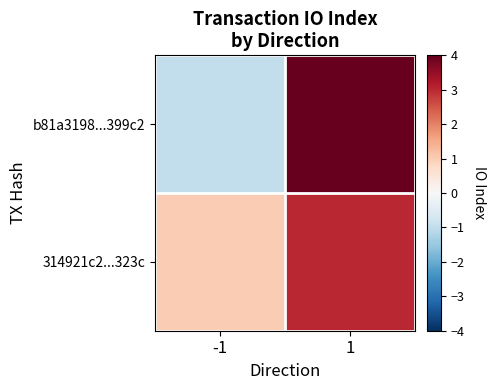

How many categories are shown in the chart?

2